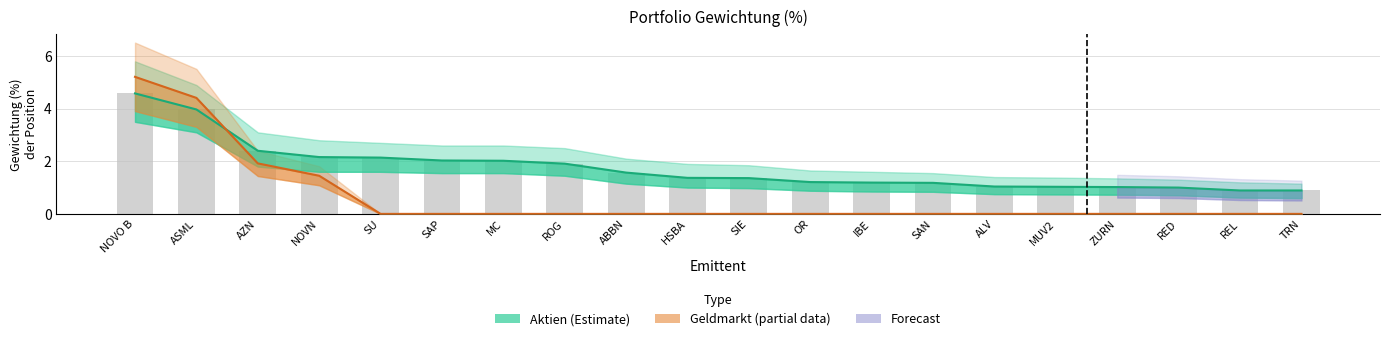

Count the number of categories in the chart.

20